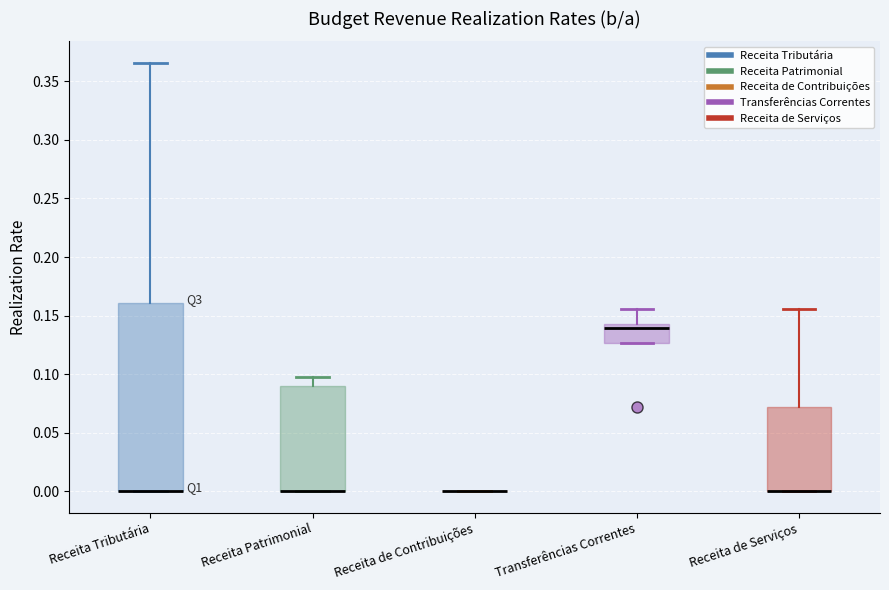

Where is the lower edge of the box for Receita Tributária on the y-axis? The values are not printed on the chart, so give them approximately, as read against the axis.

0.000